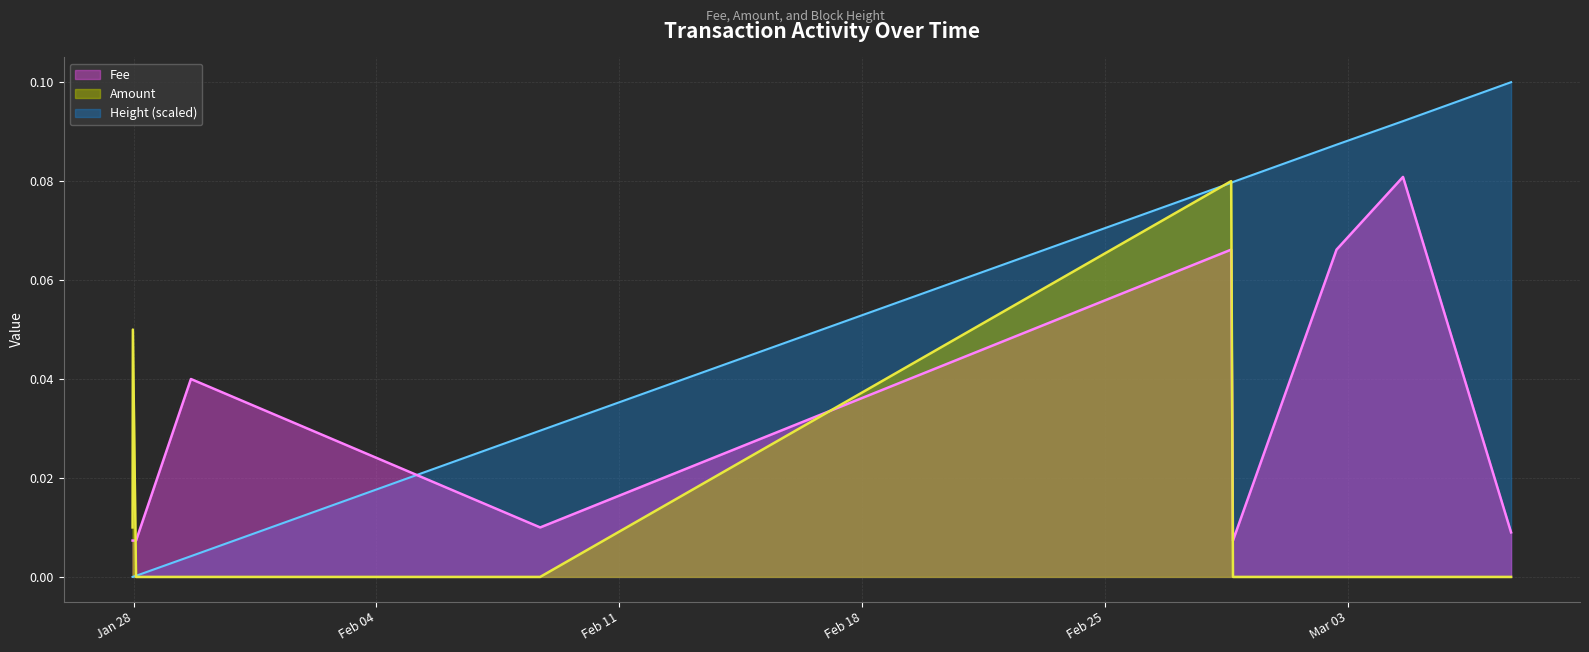

At which category does Amount reach its first local peak?

2020-01-27 23:26:13